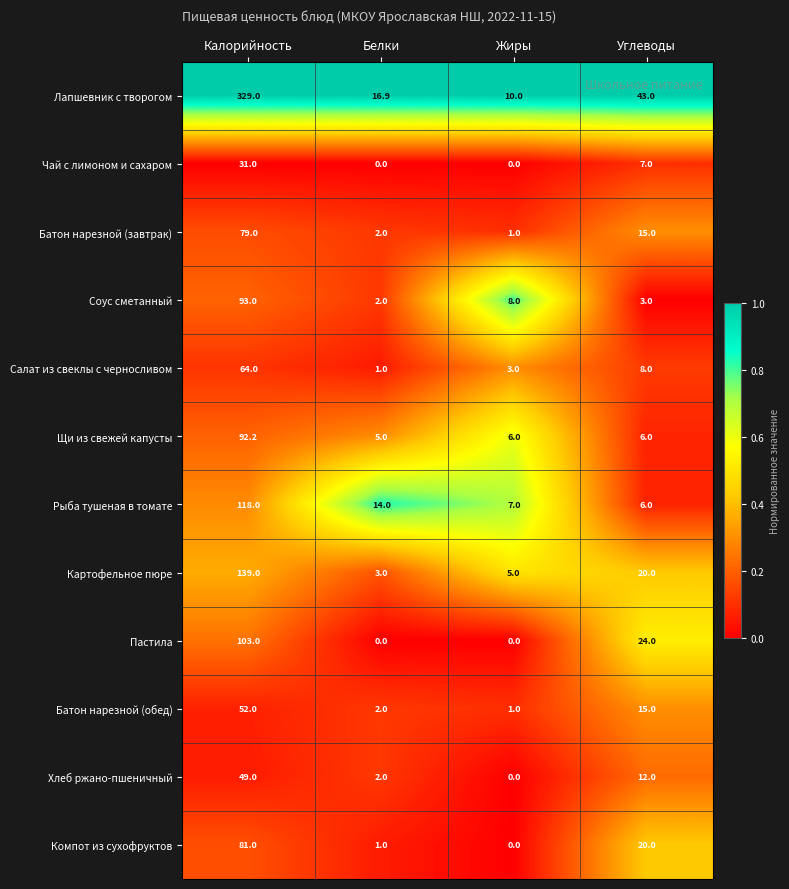

Rank the series by their maximum value, from highest to lowest.

Лапшевник с творогом, Картофельное пюре, Рыба тушеная в томате, Пастила, Соус сметанный, Щи из свежей капусты, Компот из сухофруктов, Батон нарезной (завтрак), Салат из свеклы с черносливом, Батон нарезной (обед), Хлеб ржано-пшеничный, Чай с лимоном и сахаром